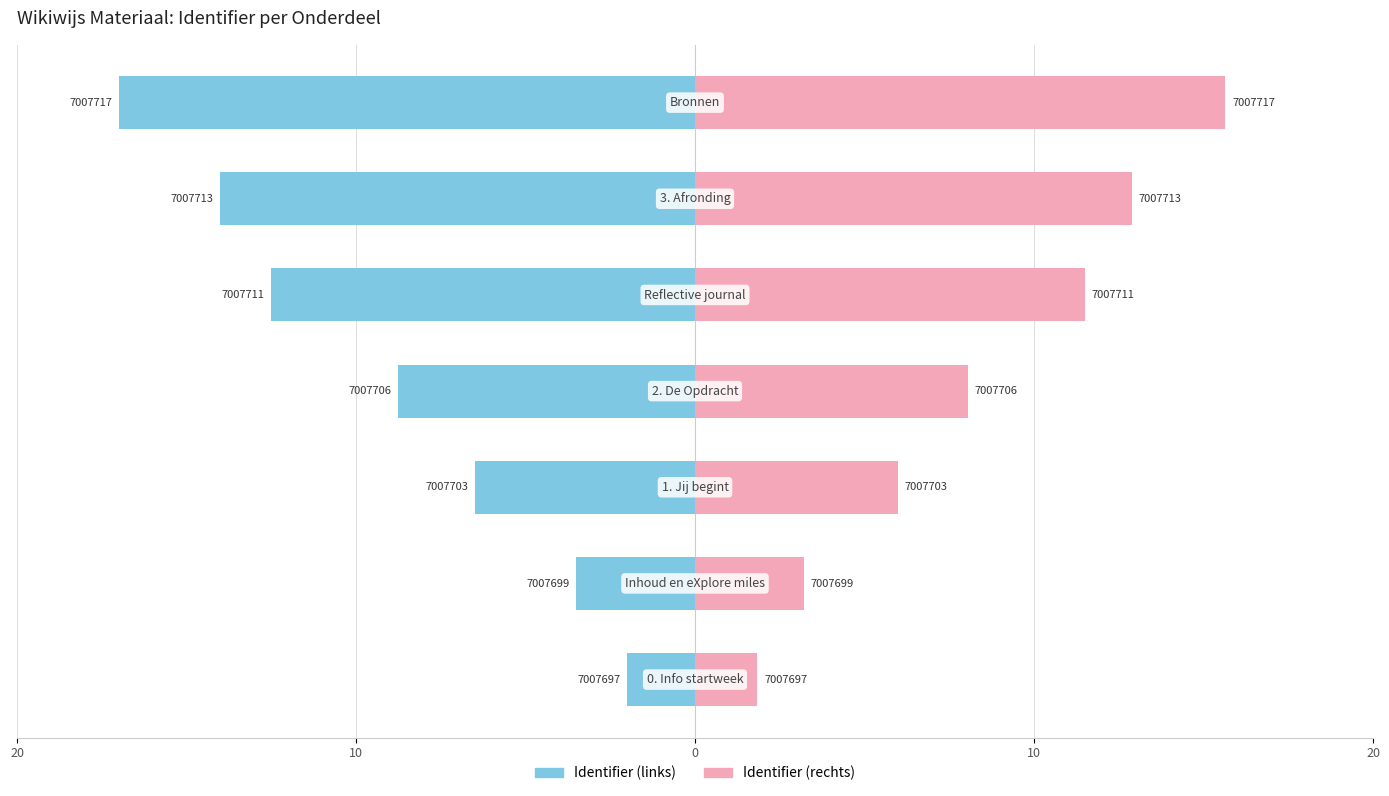

Read the Identifier (rechts) value at 10.

3.2